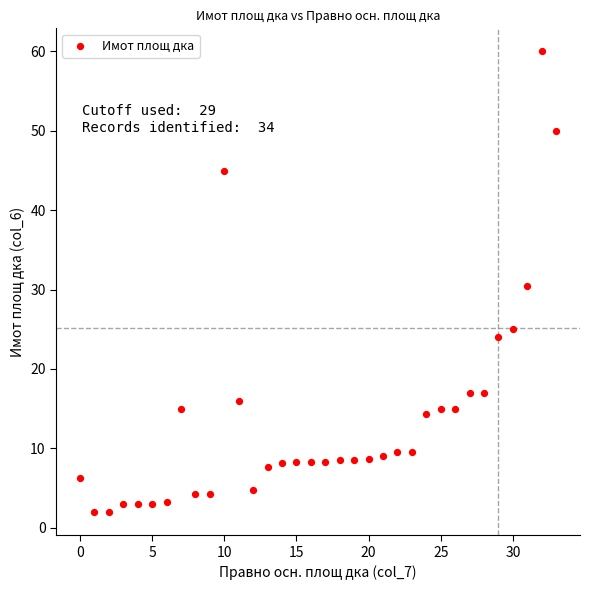

What is the range of Y values (max minus min)?

58.0